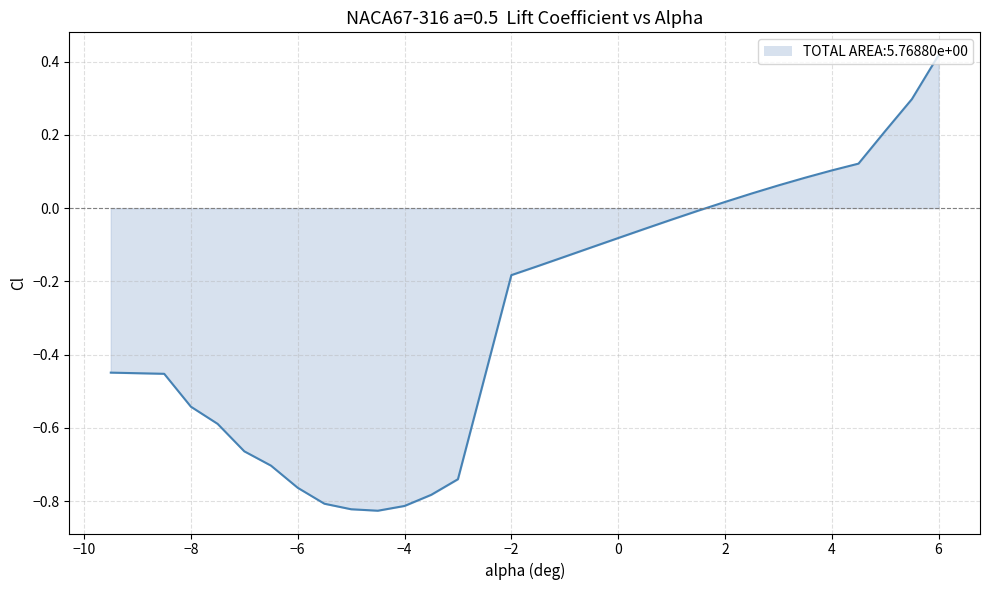

Does the chart have visible grid lines?

Yes